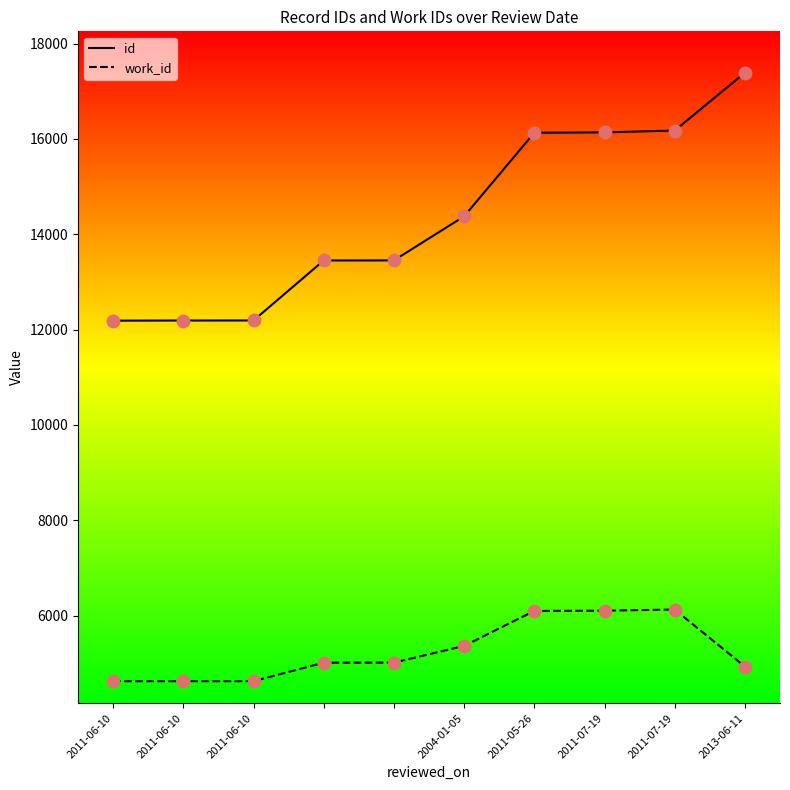

Which series has the widest spread of values?

id